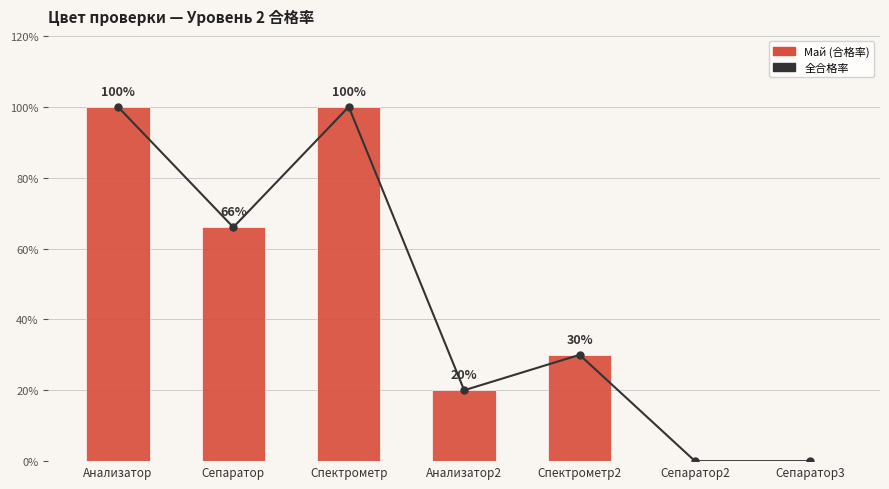

True or false: 全合格率 has a value of 55 at Спектрометр.

False